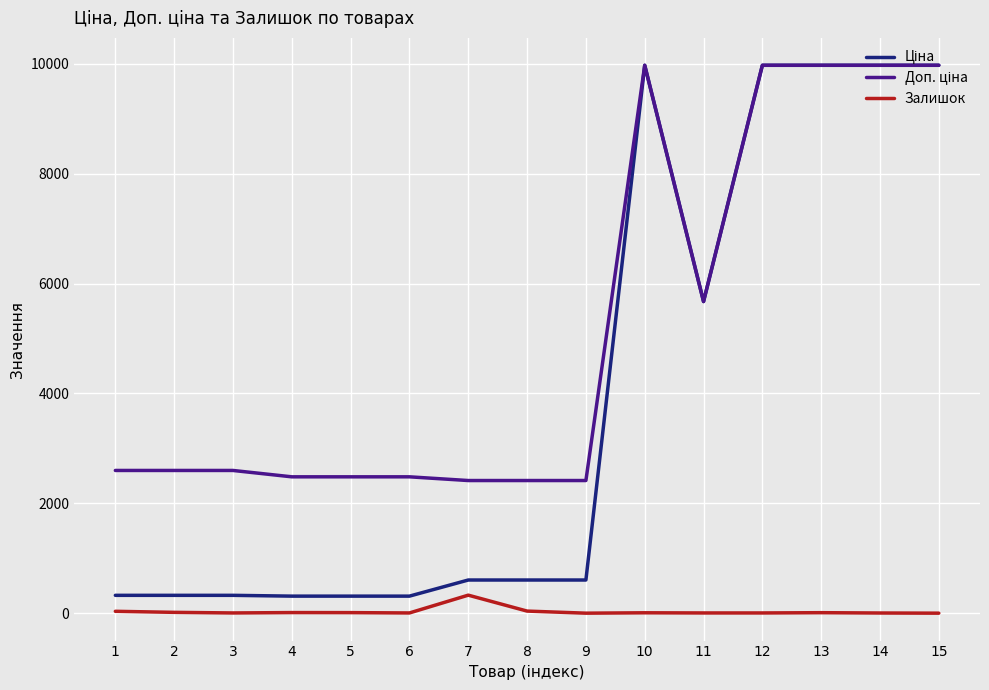

What is the difference between the highest and lowest values at 5?

2472.4